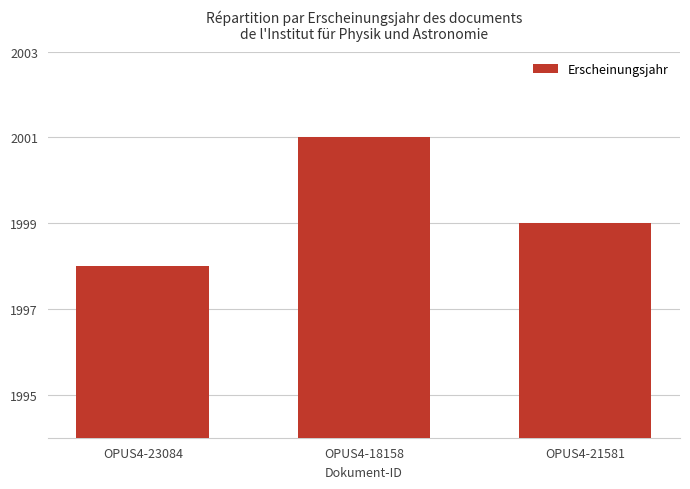

How many bars are there in total?

3